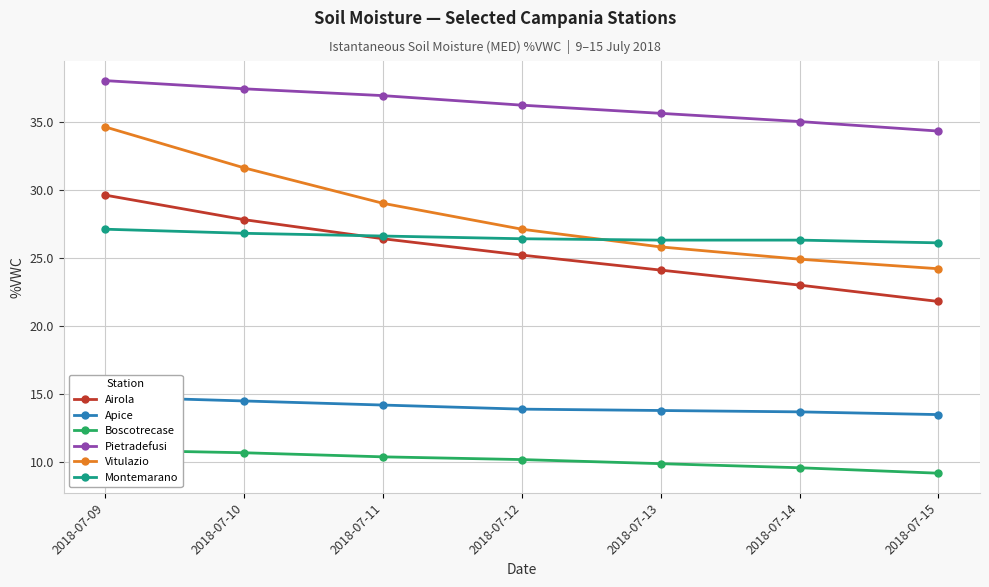

What value does the Vitulazio series have at 2018-07-09?

34.6